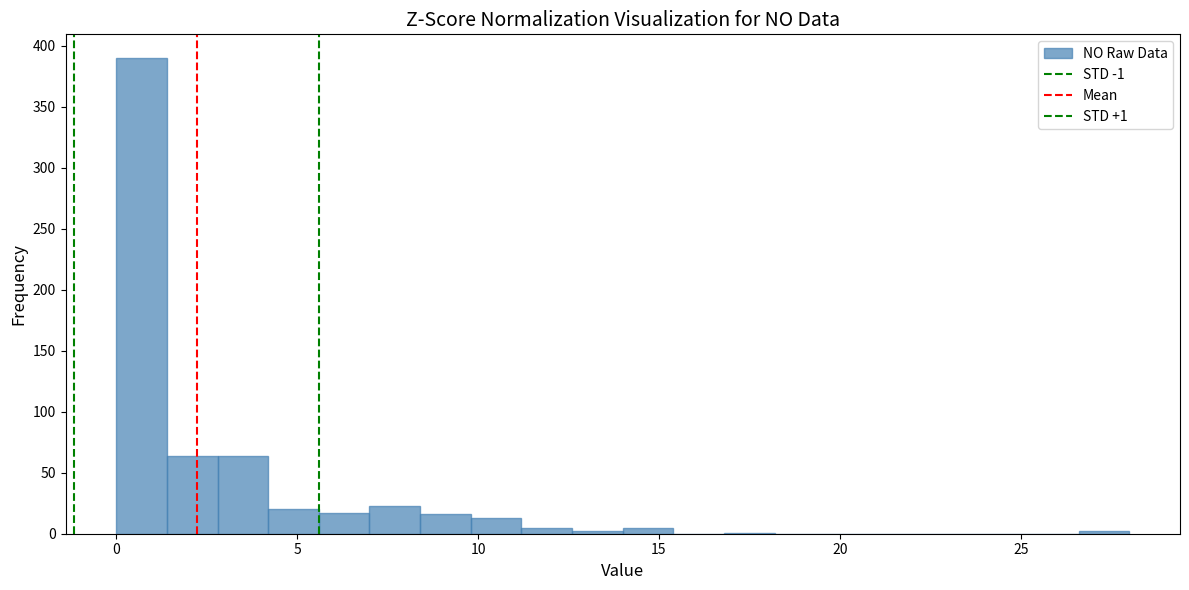

Around what value on the x-axis is the tallest bar? Give the approximate position of its centre, as read against the axis.

0.5